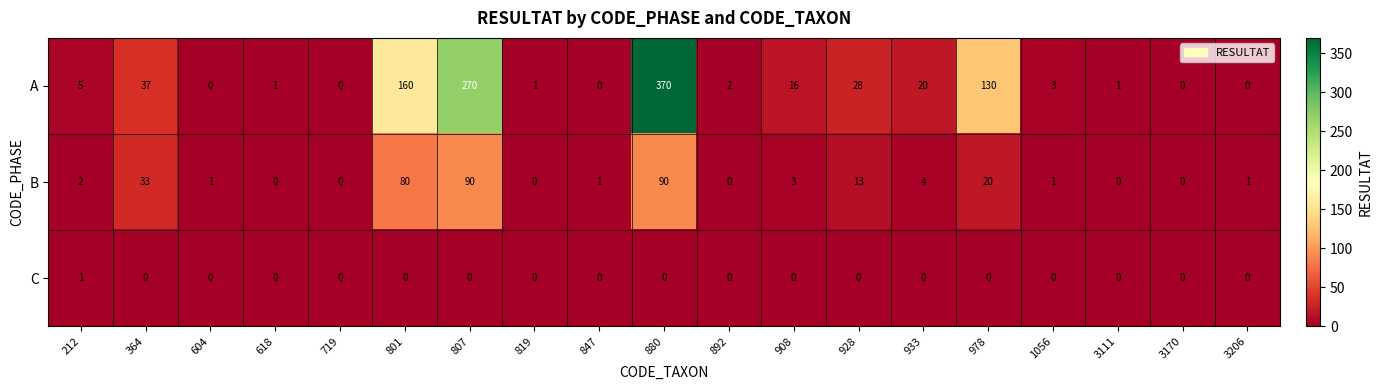

List the series in order of their overall mean, highest first.

A, B, C